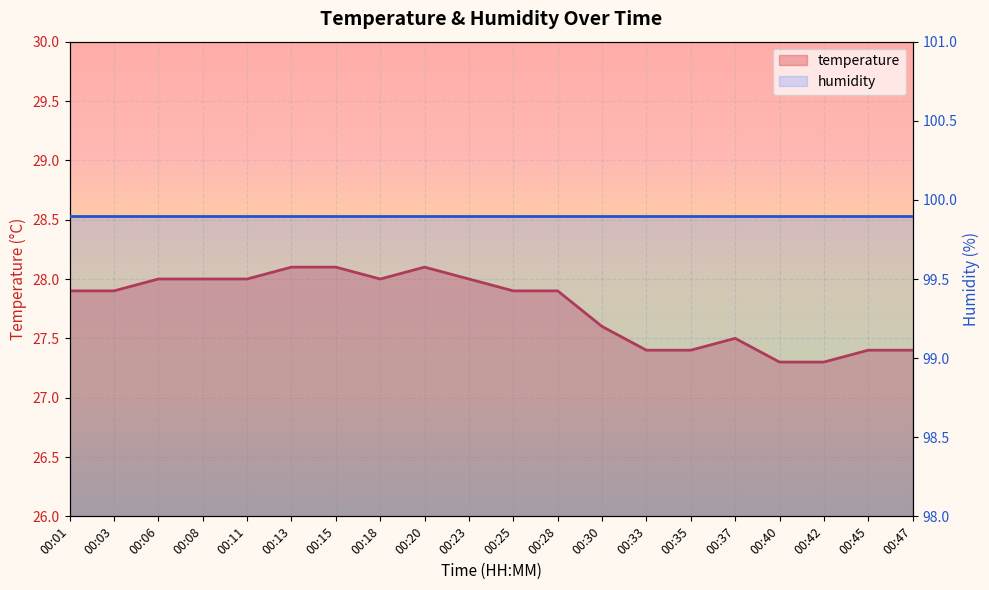

What is the smallest value displayed?

27.3